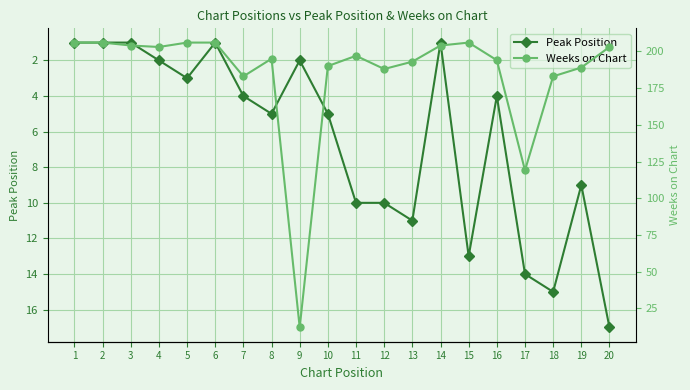

The Peak Position series shows 10 at 11. True or false?

True